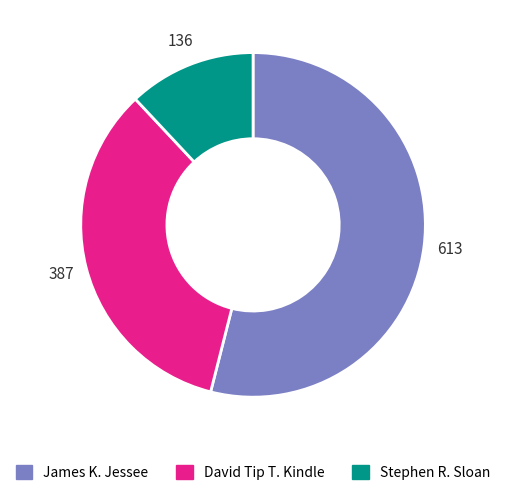

What is the majority slice?

James K. Jessee